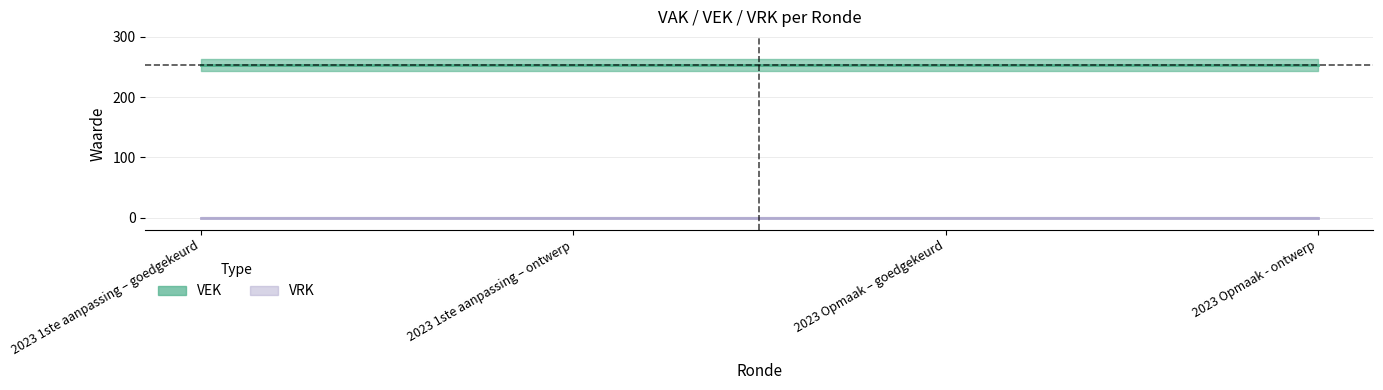

What is the spread (max minus min) of values at 2023 1ste aanpassing – goedgekeurd?

253